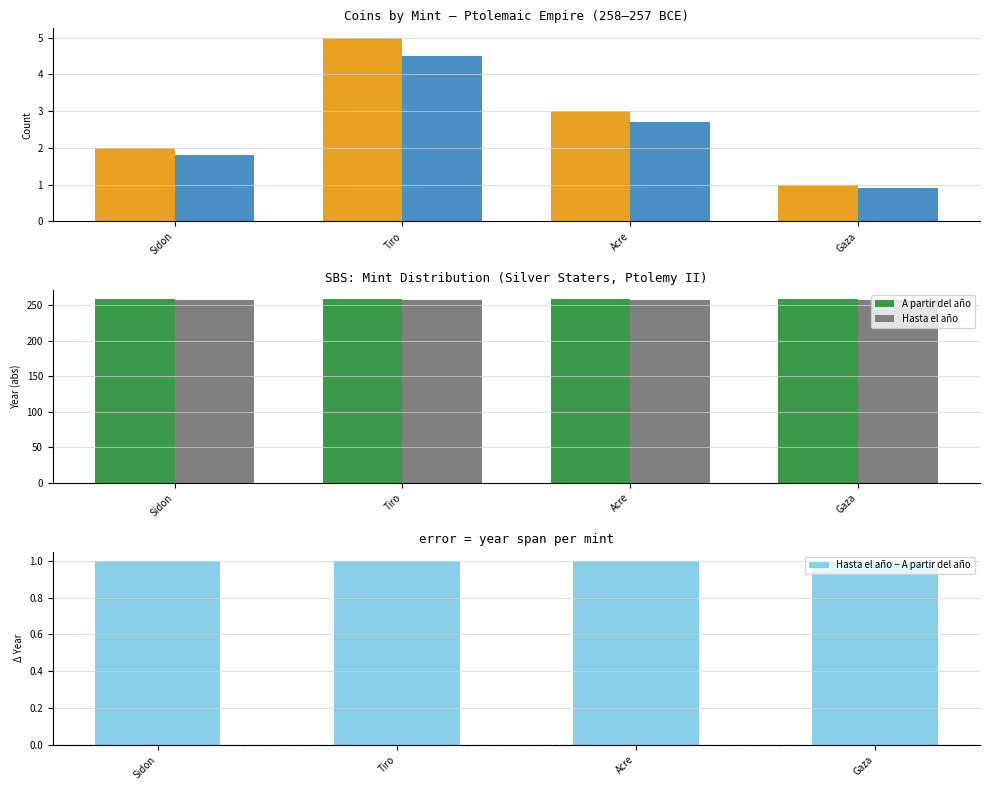

True or false: Hasta el año − A partir del año has a value of 1 at Gaza.

True